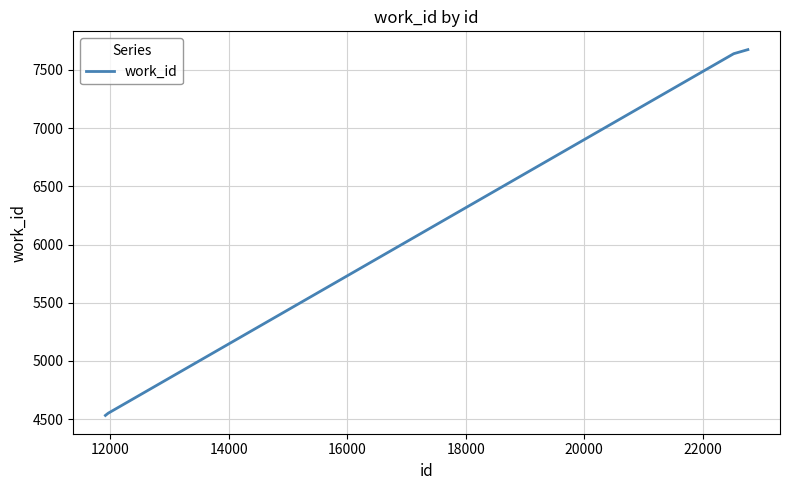

True or false: the data has more than 2 interior local peaks.

False